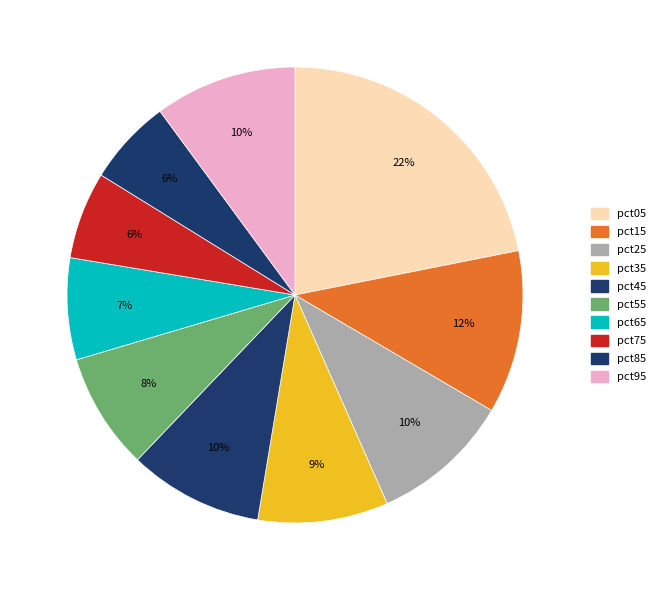

Which has a higher value, pct55 or pct75?

pct55